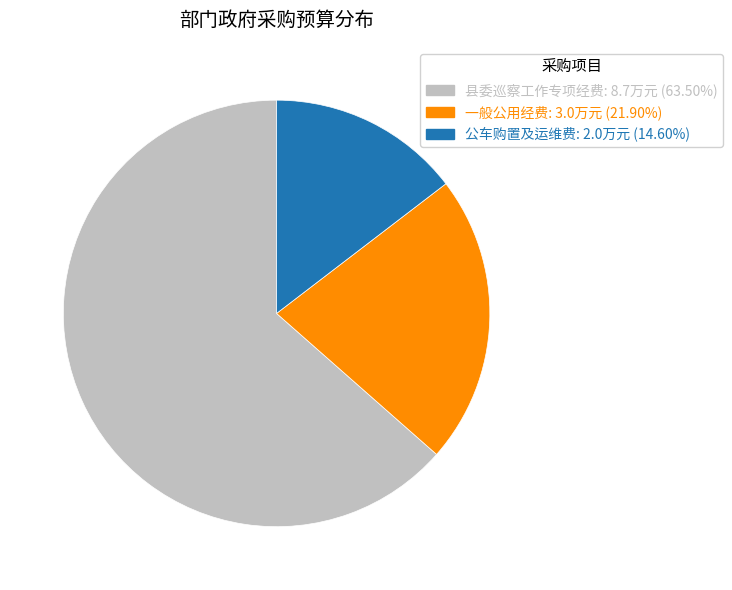

Count the number of slices in the pie.

3